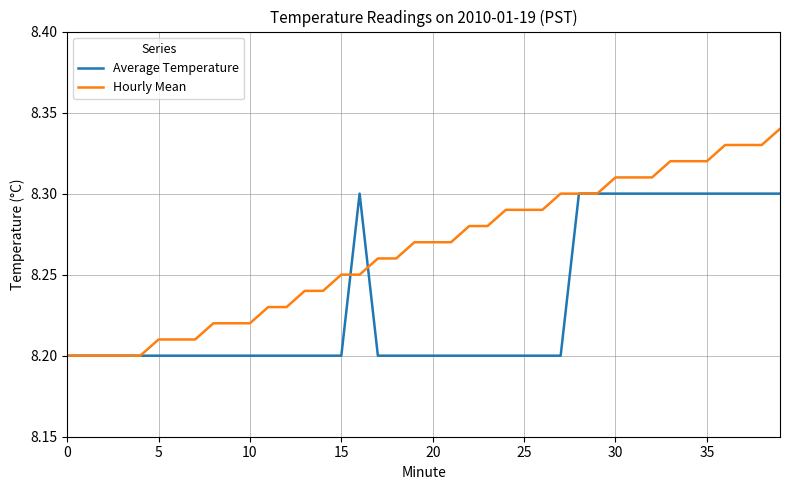

List the series in order of their overall mean, lowest first.

Average Temperature, Hourly Mean